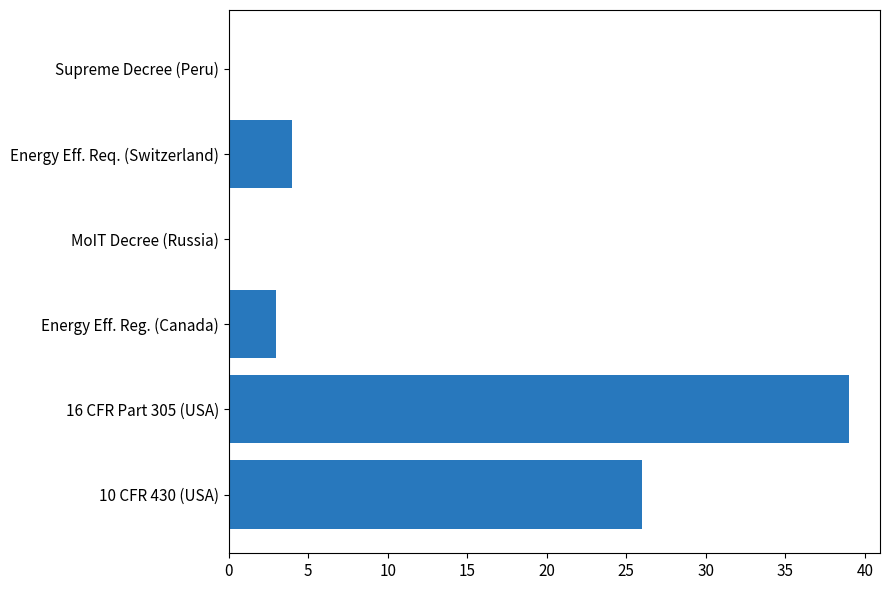

Which category has the highest value across all series?

16 CFR Part 305 (USA)